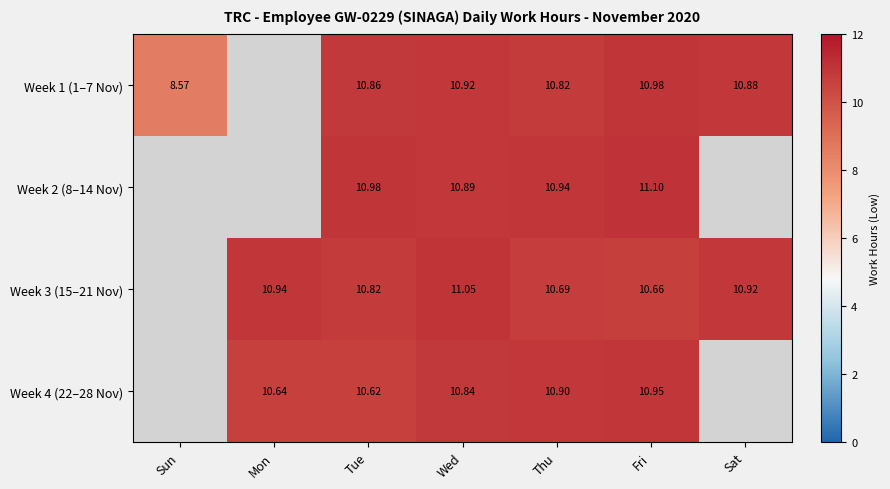

Is the value of Week 4 (22–28 Nov) at Fri greater than the value of Week 3 (15–21 Nov) at Wed?

No